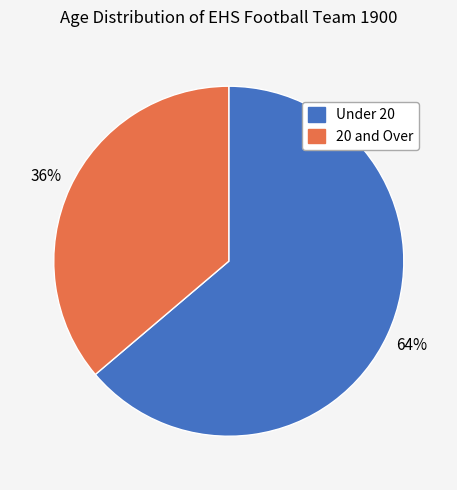

To the nearest percent, what is the average slice percentage?

50%